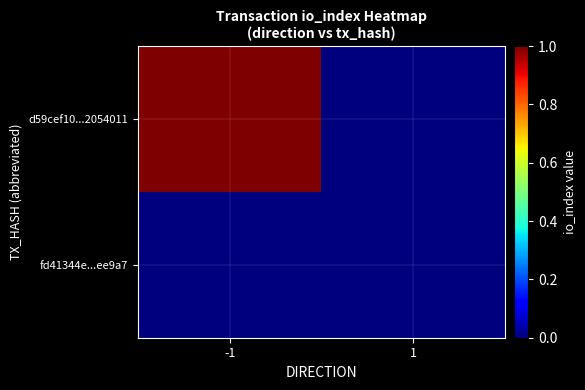

Which series has the largest total across all categories?

d59cef10...2054011